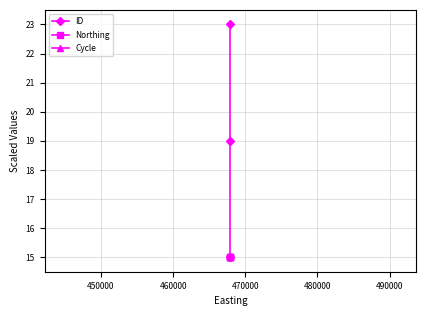

What is the smallest value displayed?

15